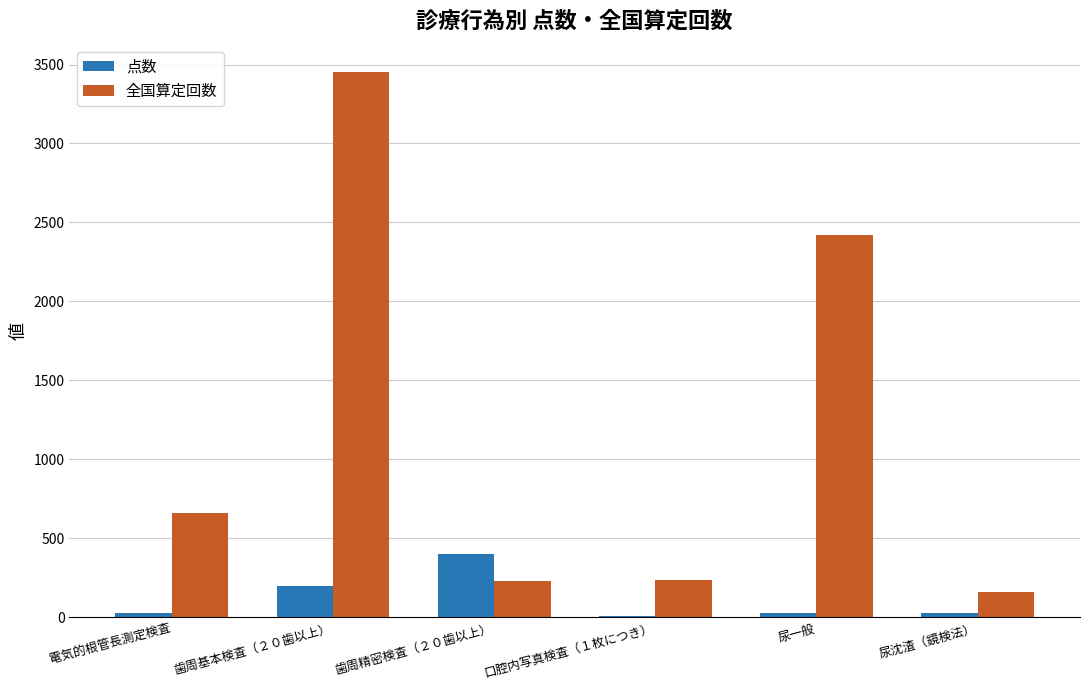

What is the sum of all 点数 values?

693